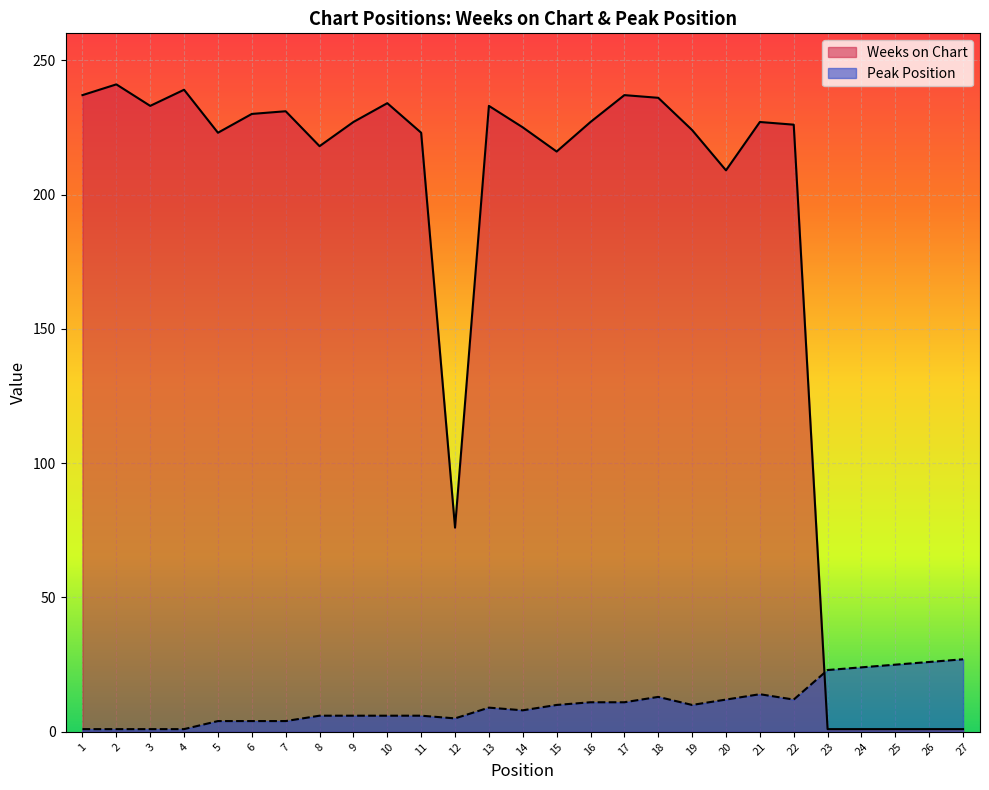

How many times do Weeks on Chart and Peak Position cross each other?

1